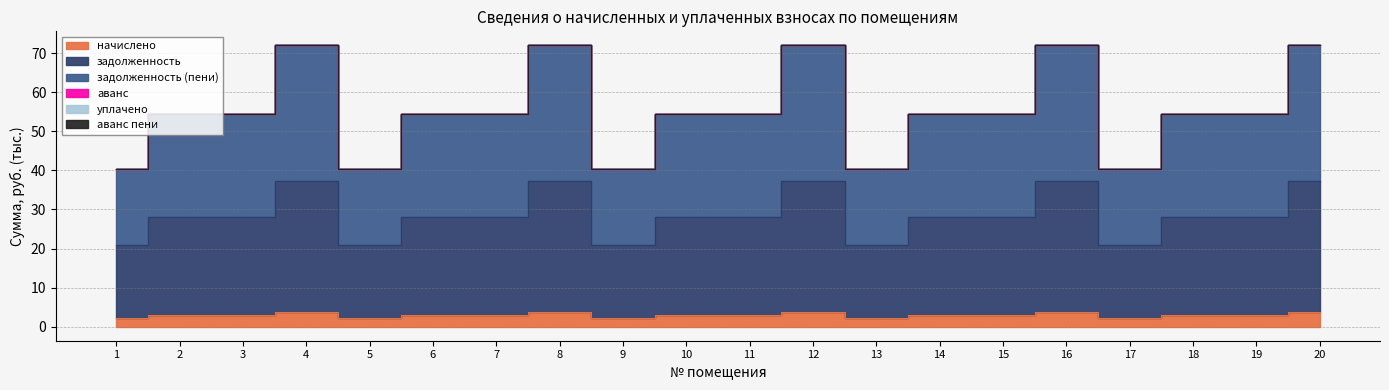

How many categories are shown in the chart?

20